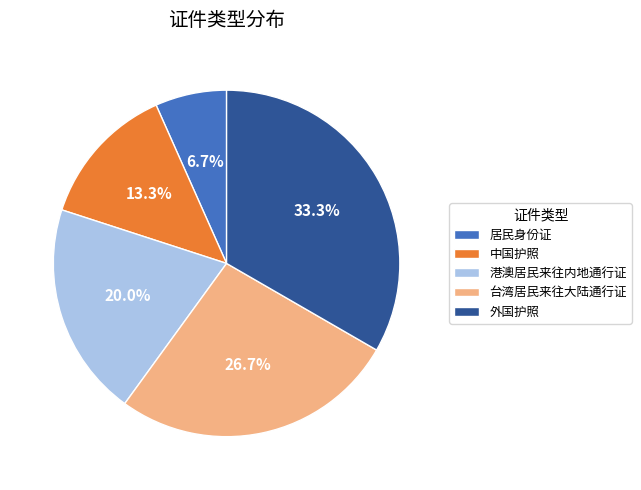

The 中国护照 slice represents 21% of the pie. True or false?

False